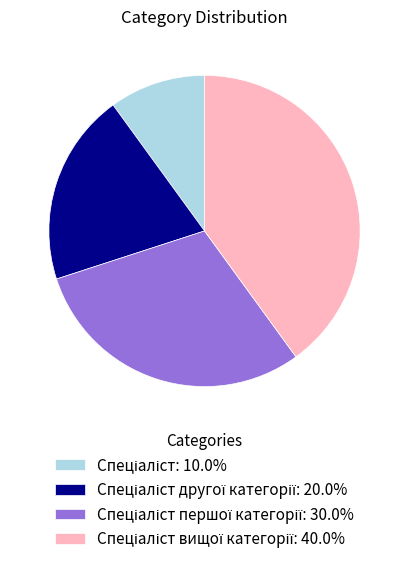

Is there a majority slice in this chart?

No